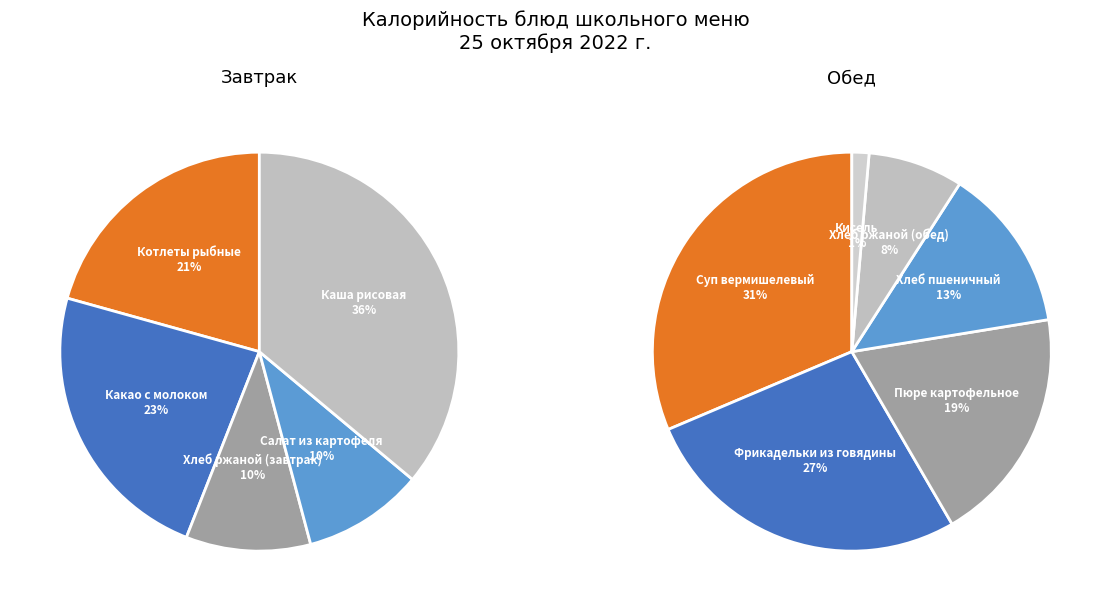

Count the number of slices in the pie.

11